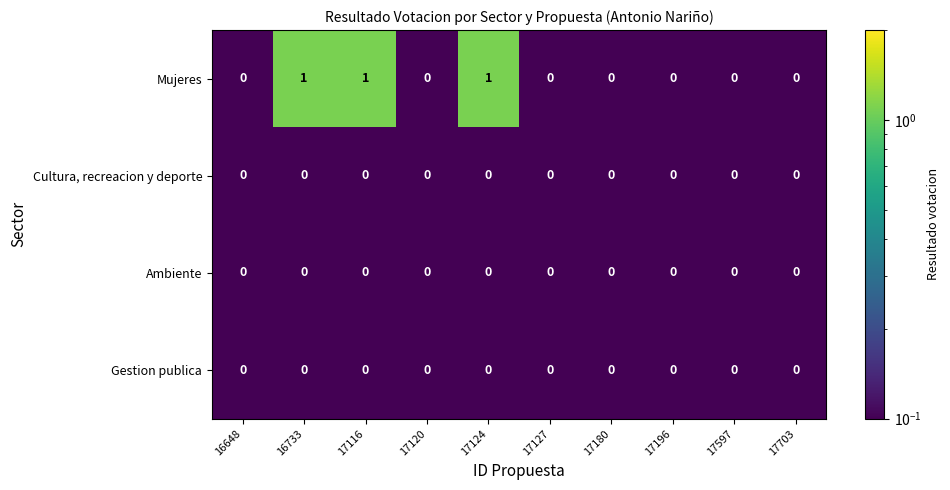

Which series changed the most between 17116 and 17196?

Mujeres